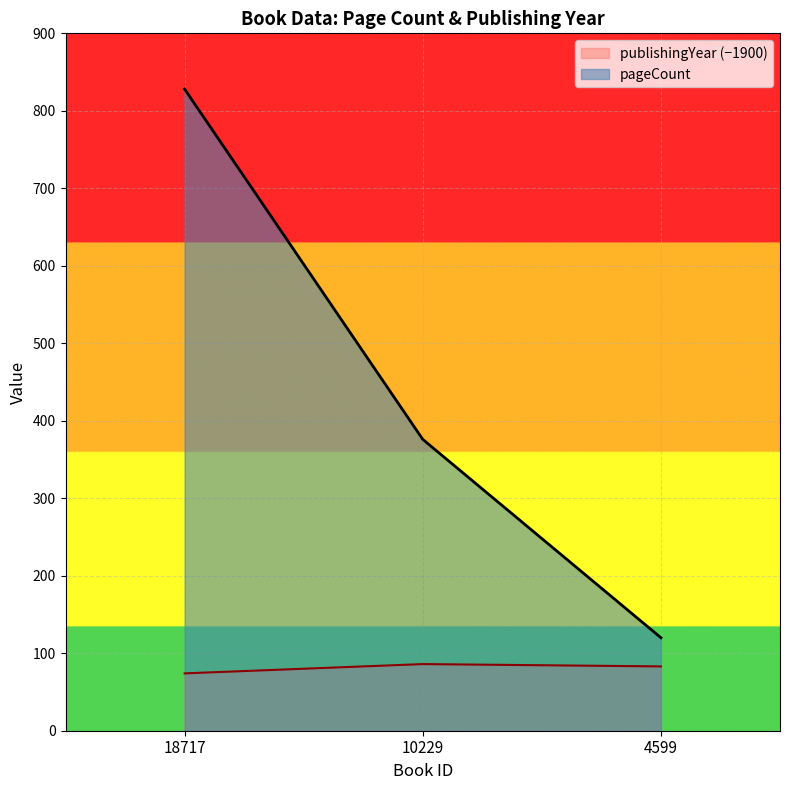

What is the sum of all pageCount values?

1324